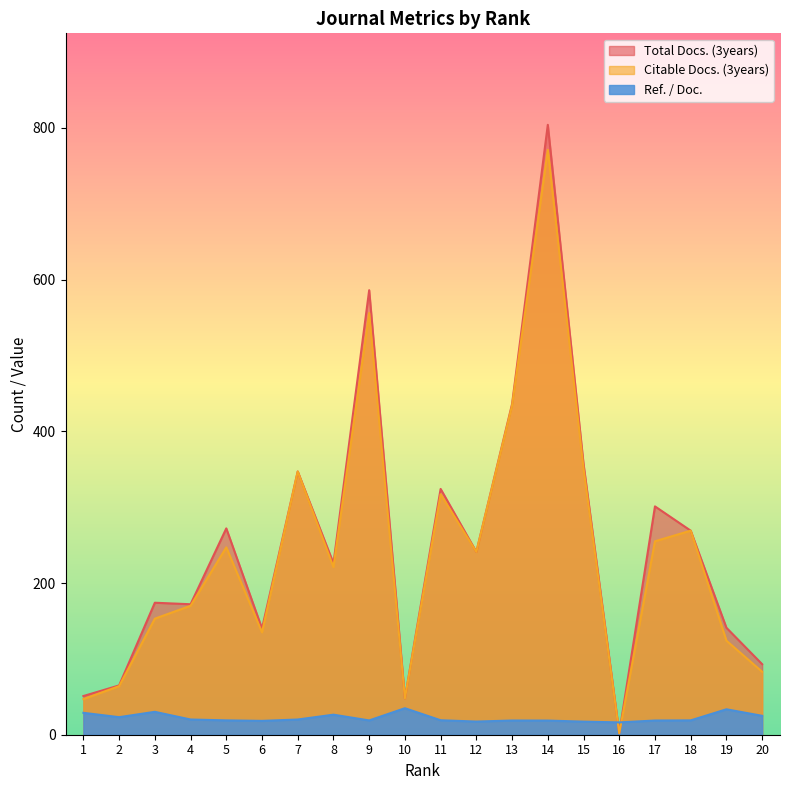

How many data points in Total Docs. (3years) are above 241?

9